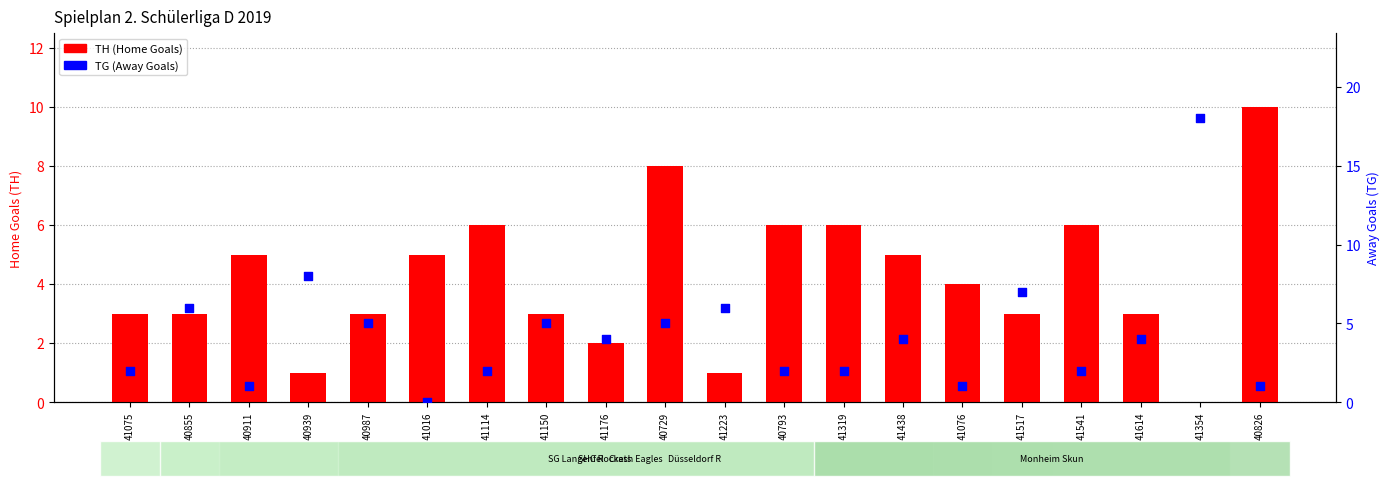

What are all the series names shown in the legend?

TH (Home Goals), TG (Away Goals)